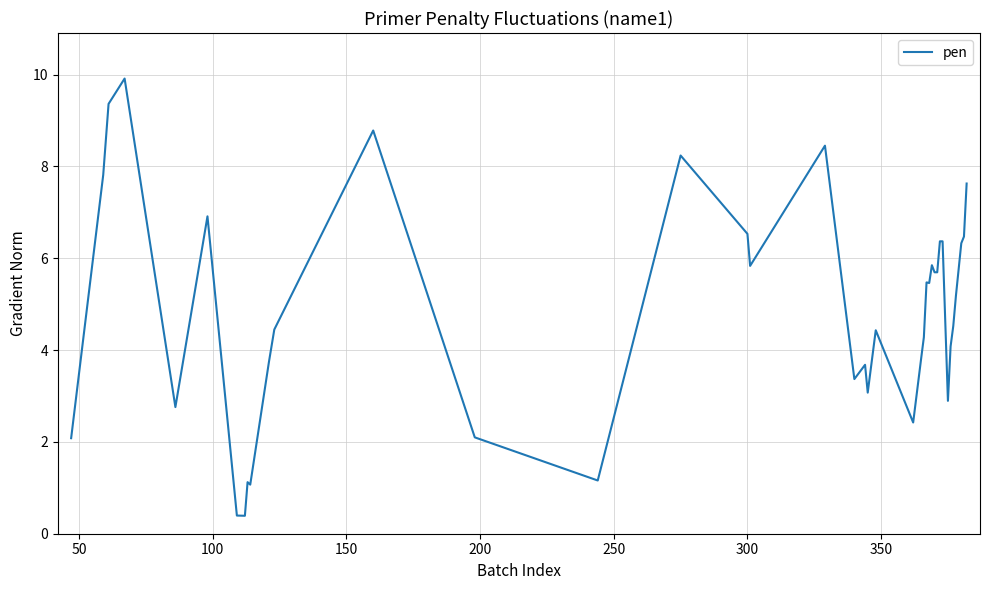

What is the minimum value shown in the chart?

0.4